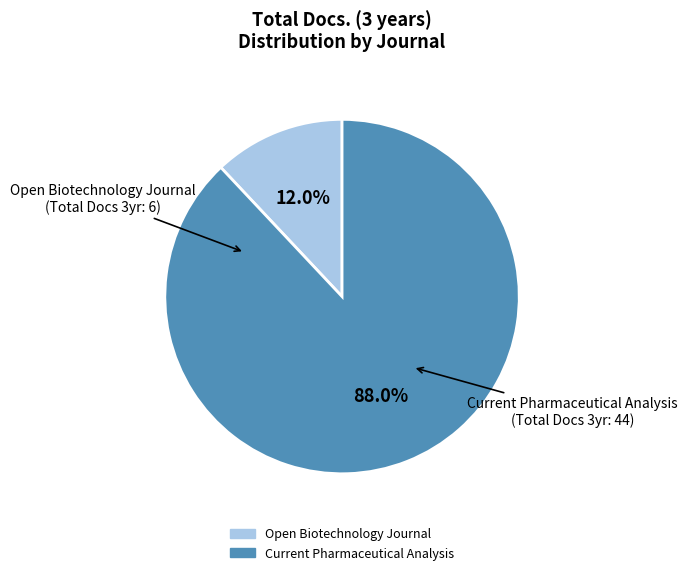

Is there any slice that represents more than half of the pie?

Yes